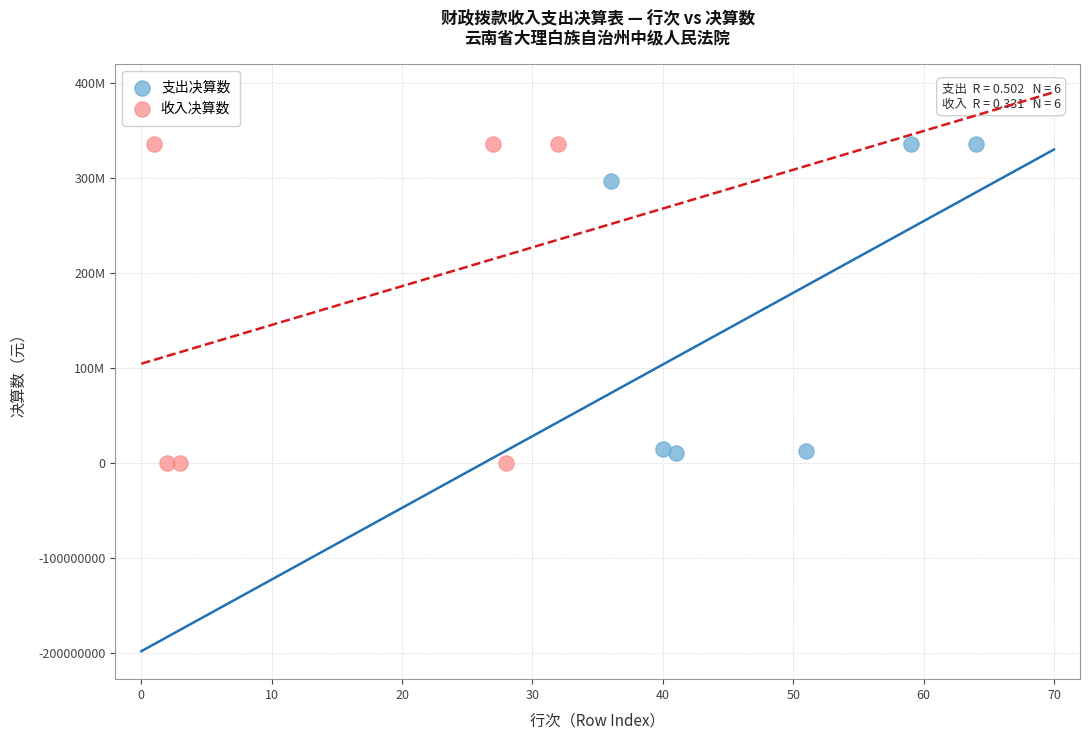

Which series reaches the minimum Y coordinate?

收入决算数